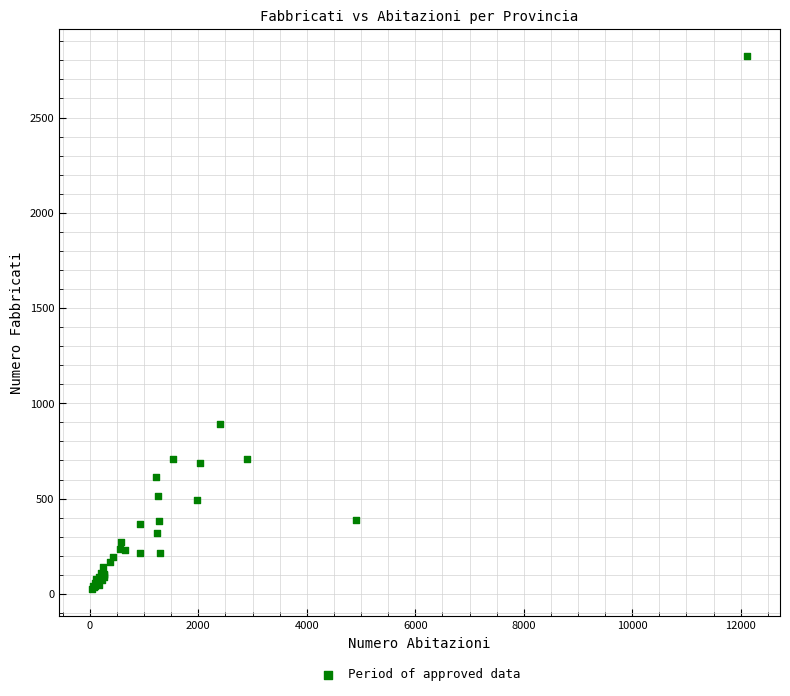

What Y value in the scatter plot is closest to 1424?

893